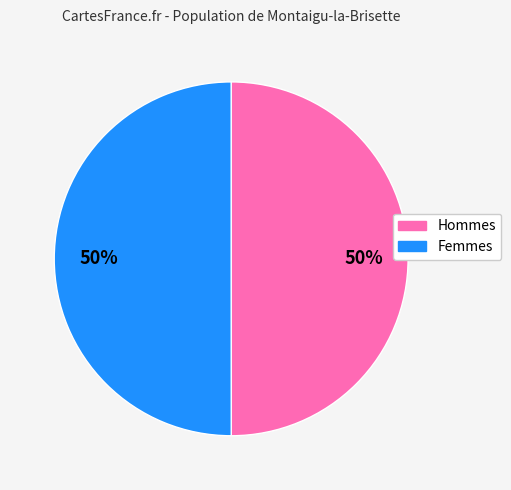

Combined, do Hommes and Femmes account for over 50%?

Yes